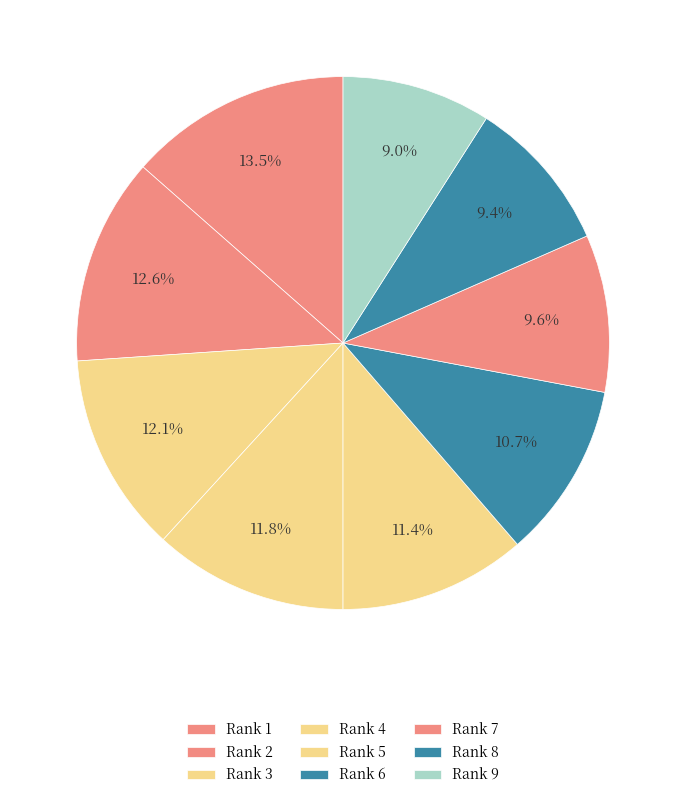

Is the sum of Rank 8 and Rank 6 greater than half?

No